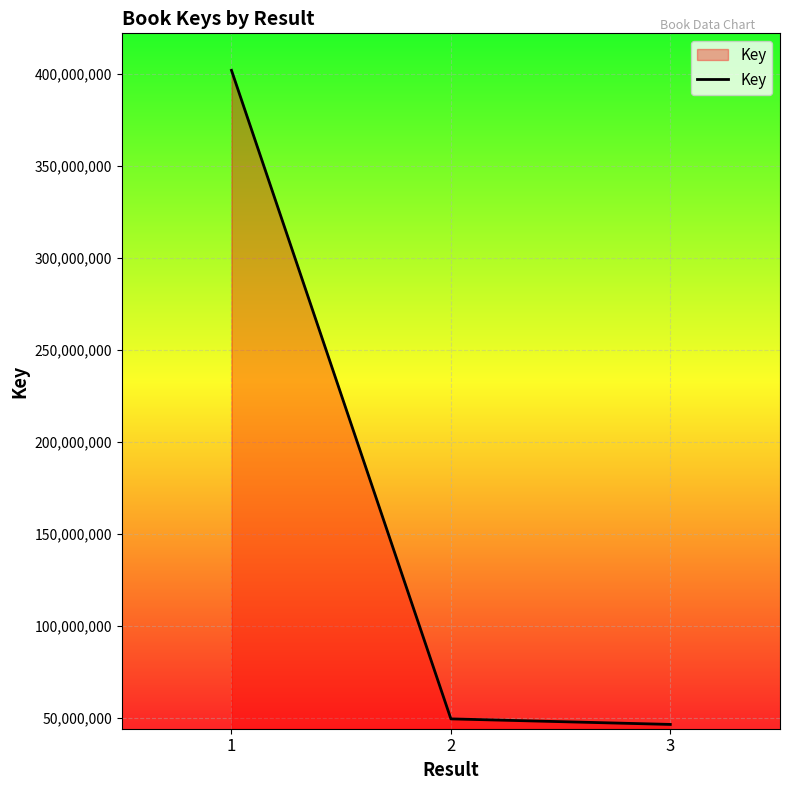

Is it true that the value at 2 is 49649706?

True